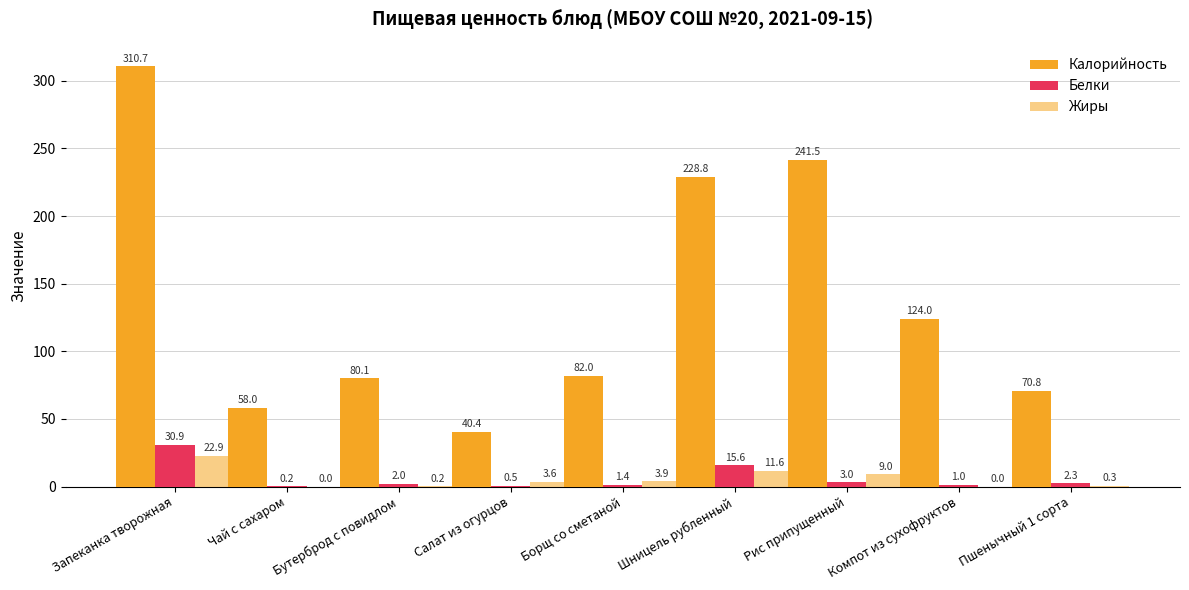

Are the bars horizontal?

No